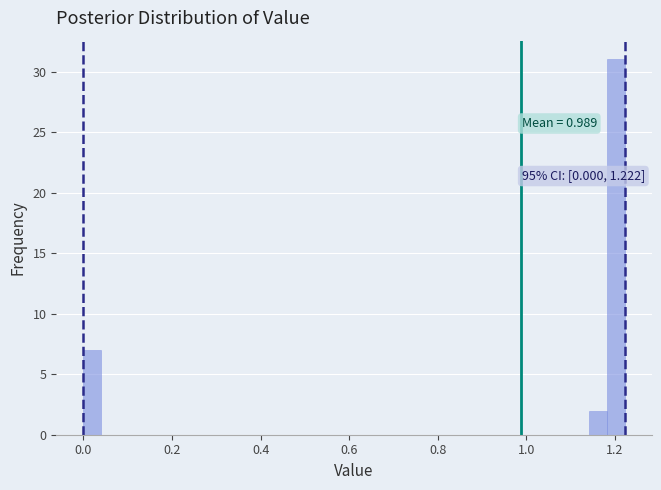

Around what value on the x-axis is the tallest bar? Give the approximate position of its centre, as read against the axis.

1.20